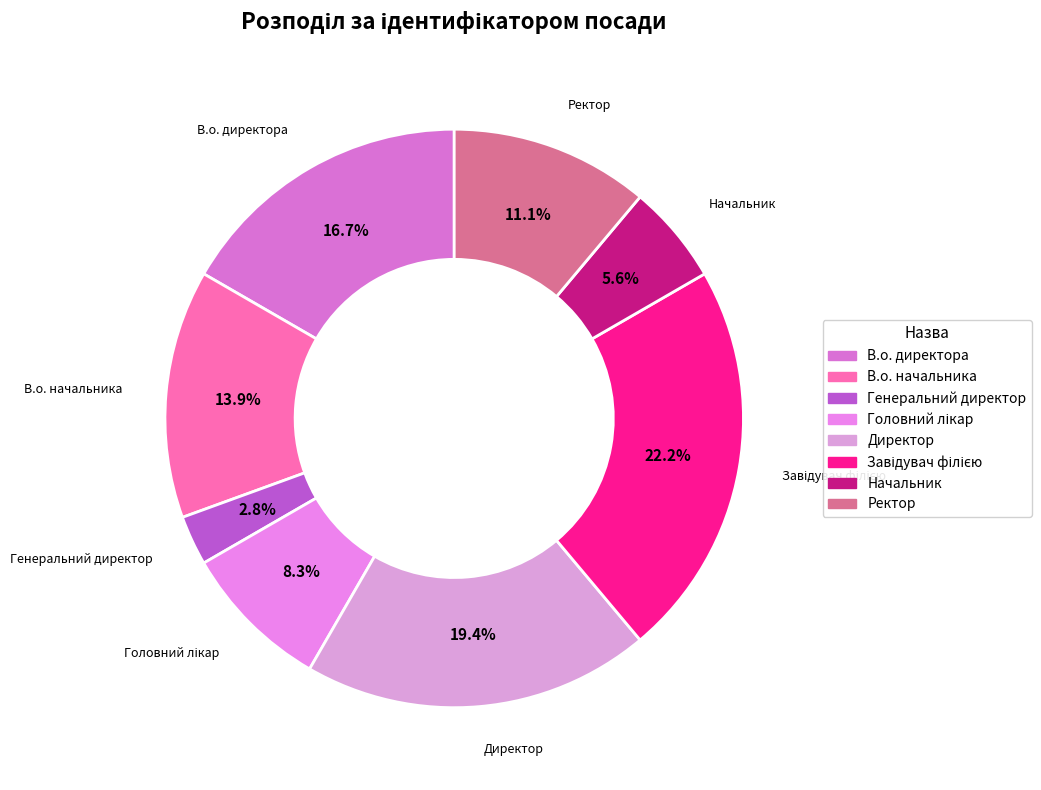

True or false: Начальник accounts for 6% of the total.

True